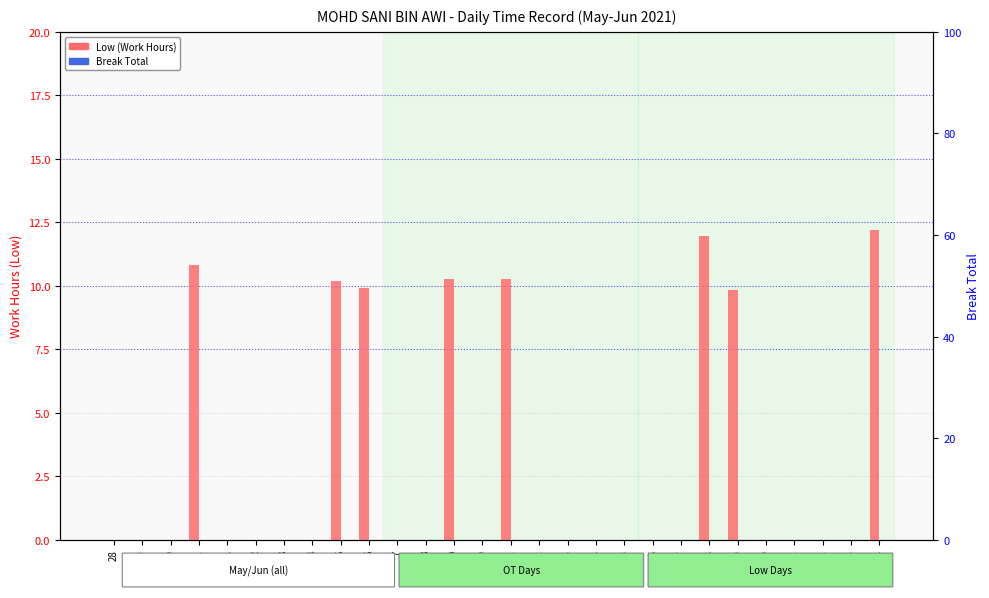

At how many categories does at least one series exceed 10?

6